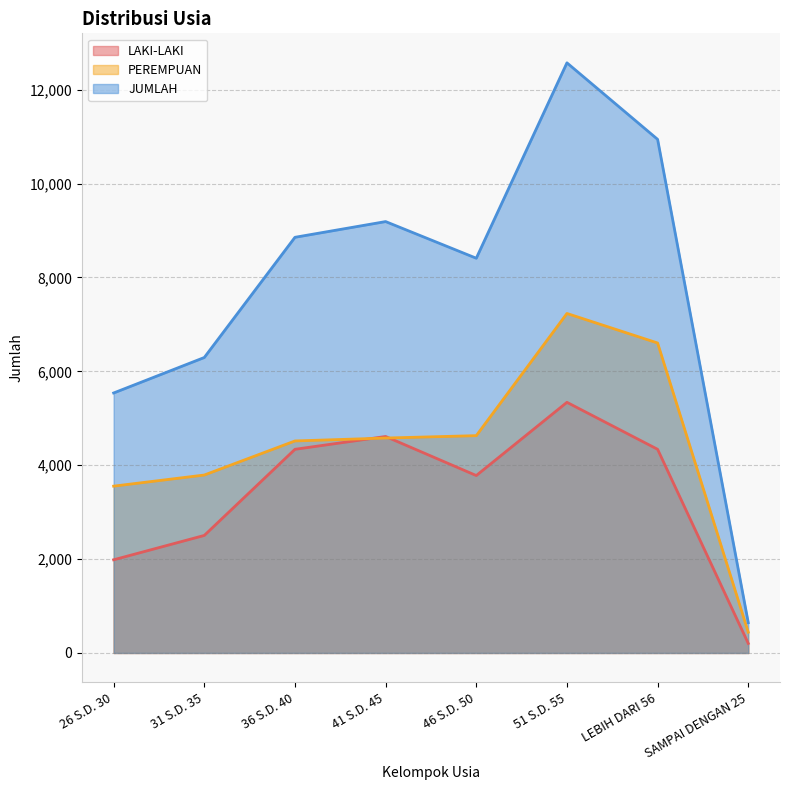

The PEREMPUAN series shows 442 at SAMPAI DENGAN 25. True or false?

True